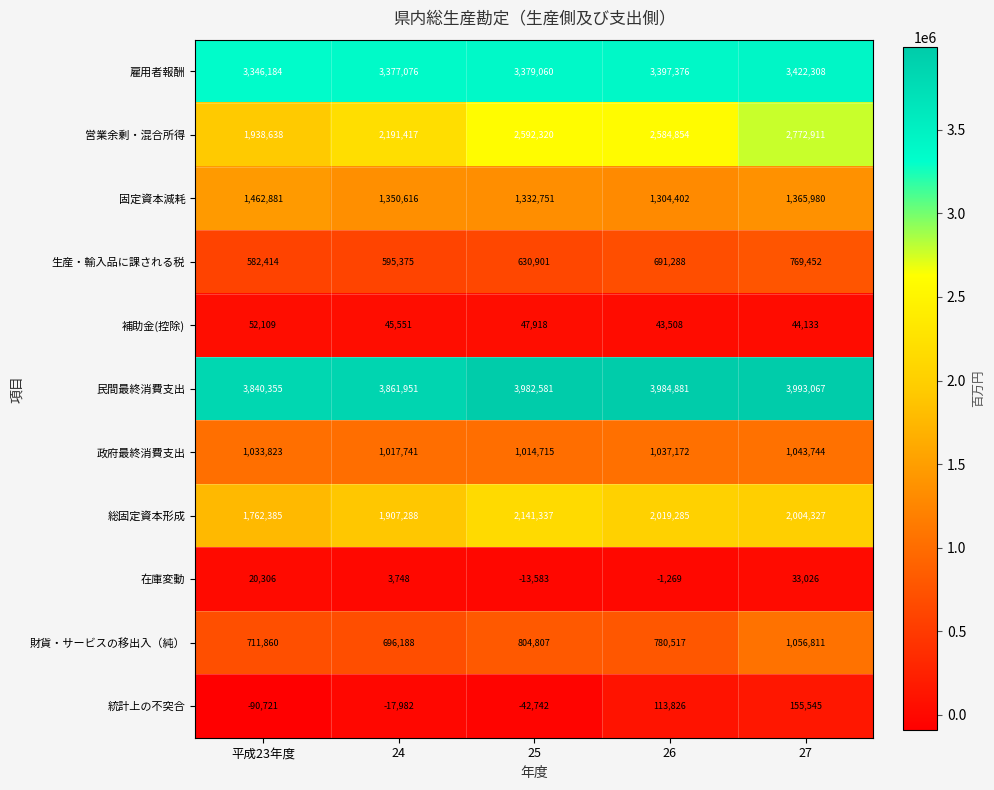

Between 24 and 25, which series saw the biggest shift?

営業余剰・混合所得